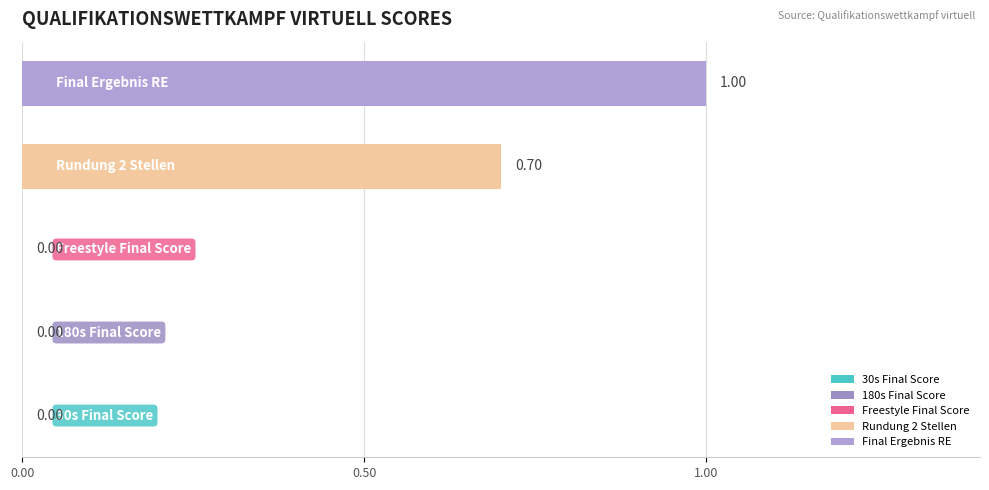

Count the number of data series in this chart.

1